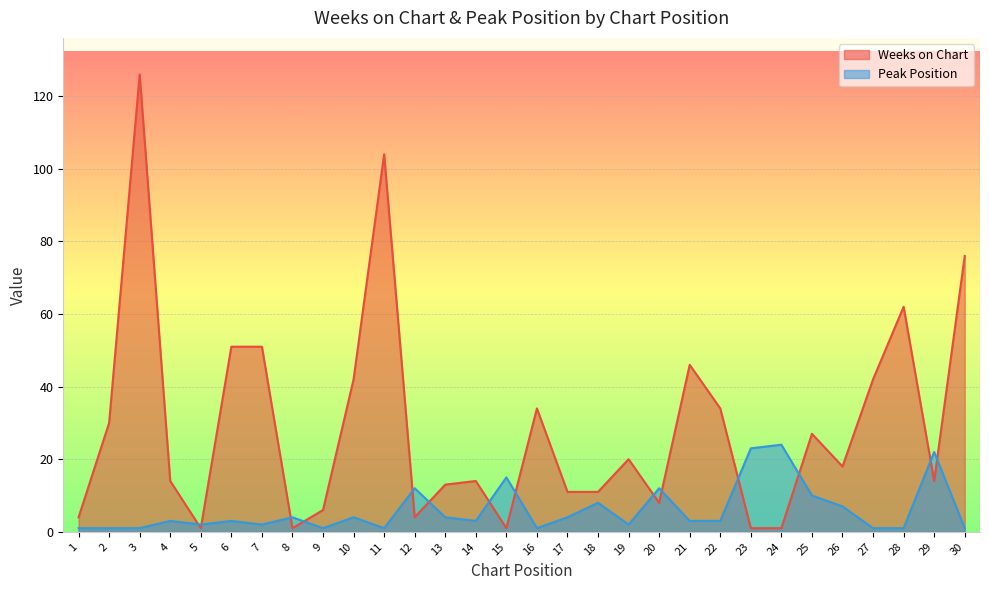

At which category is the sum across all series the highest?

3